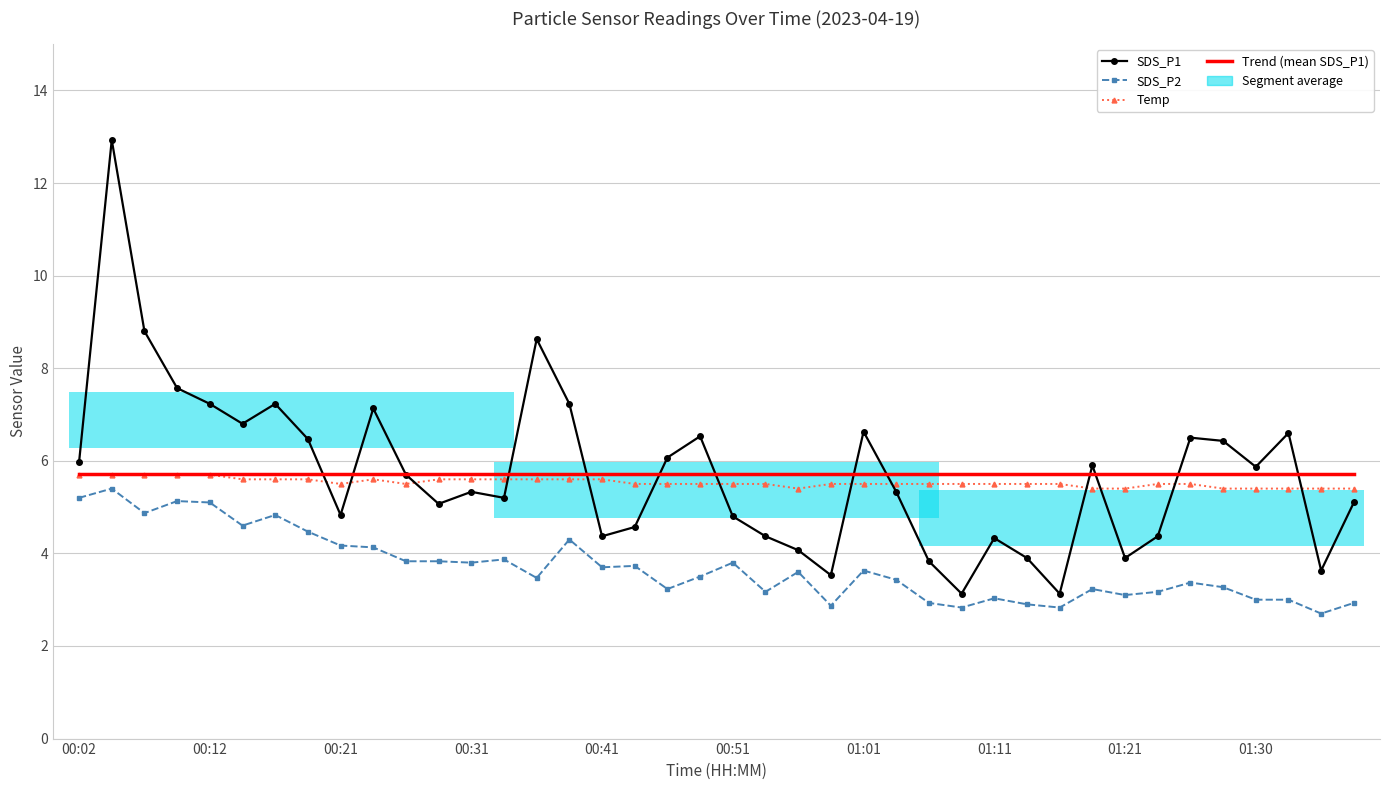

True or false: SDS_P2 and SDS_P1 cross at least once.

False